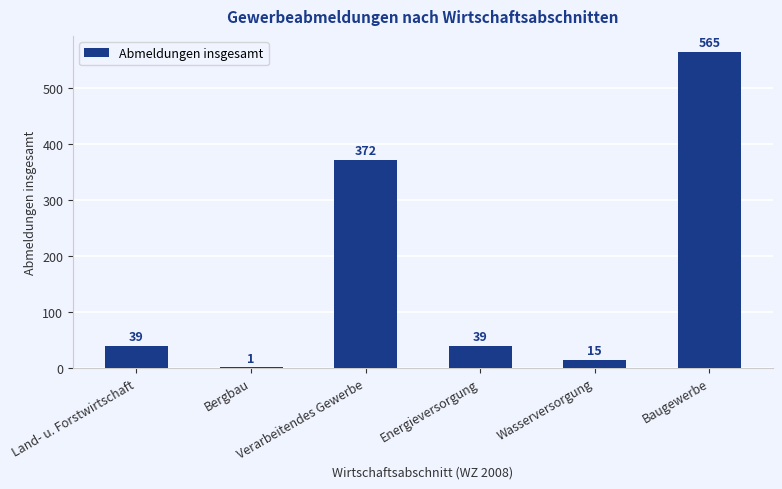

What is the sum of all values?

1031